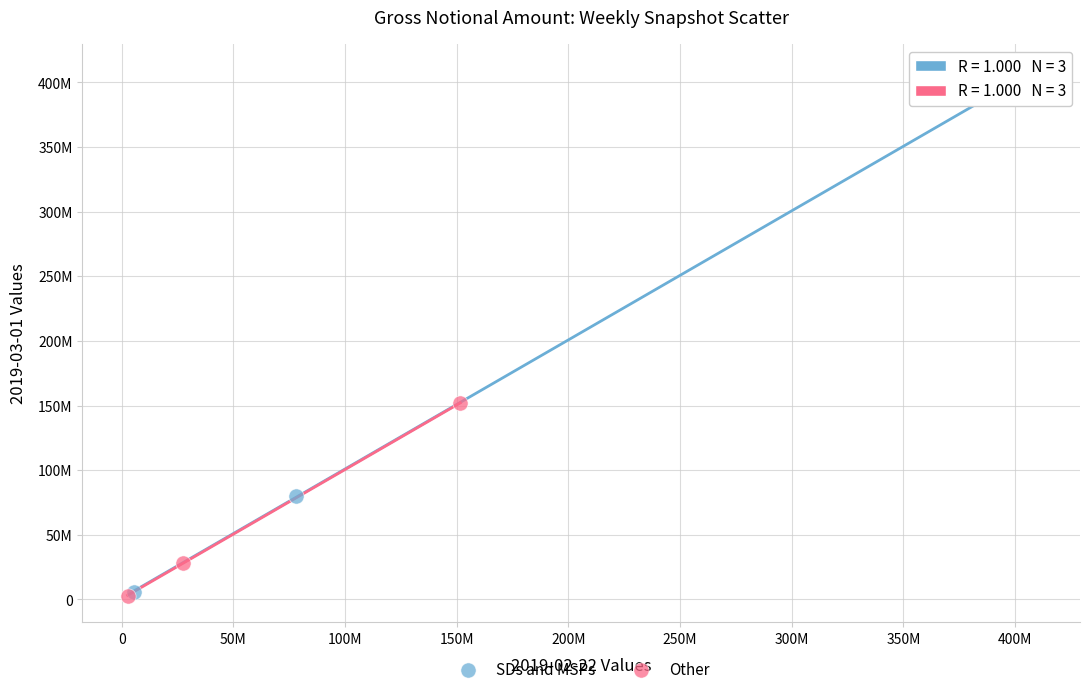

What are all the series names shown in the legend?

SDs and MSPs, Other